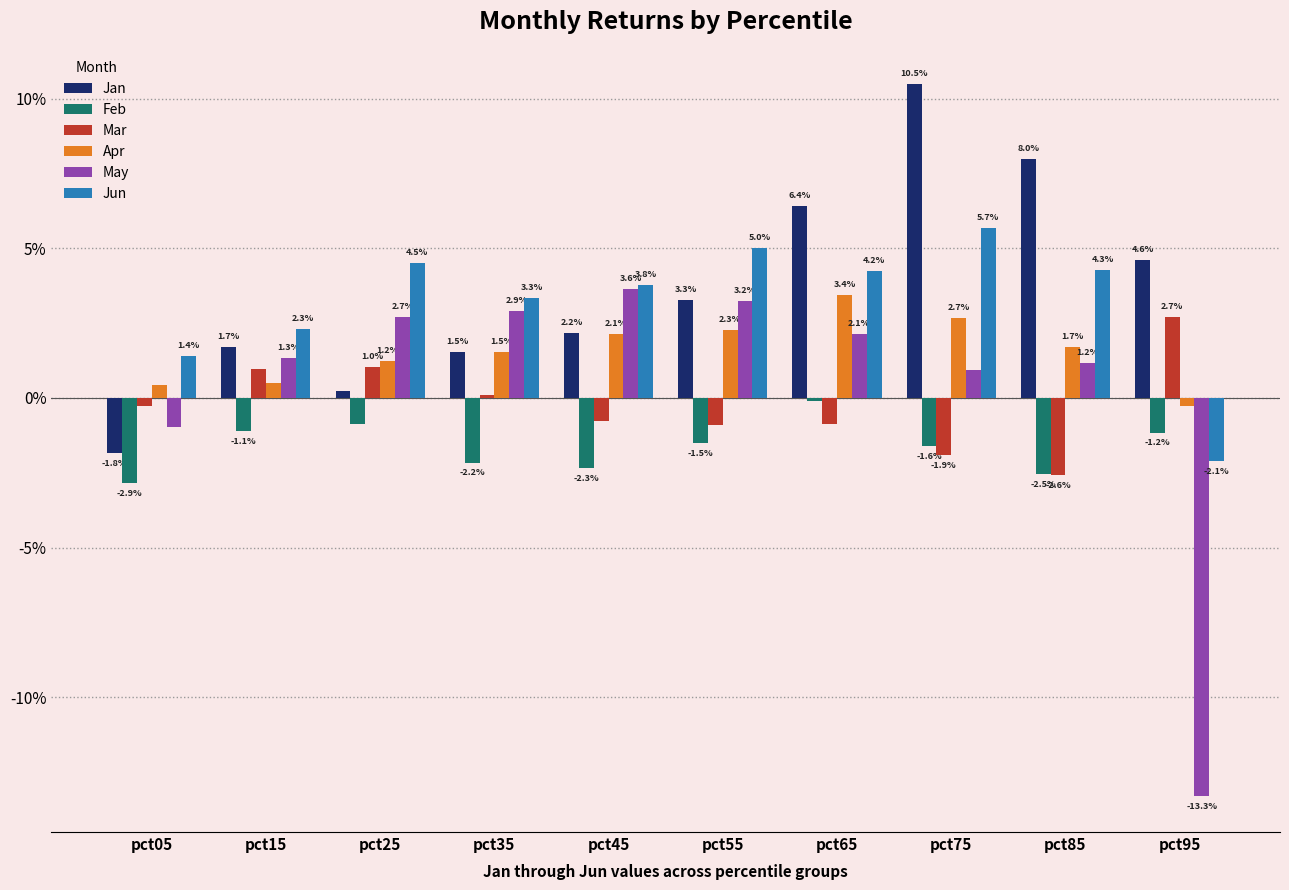

Reading left to right, extract all data points from this chart.

Jan: -0.0	0.0	0.0	0.0	0.0	0.0	0.1	0.1	0.1	0.0
Feb: -0.0	-0.0	-0.0	-0.0	-0.0	-0.0	-0.0	-0.0	-0.0	-0.0
Mar: -0.0	0.0	0.0	0.0	-0.0	-0.0	-0.0	-0.0	-0.0	0.0
Apr: 0.0	0.0	0.0	0.0	0.0	0.0	0.0	0.0	0.0	-0.0
May: -0.0	0.0	0.0	0.0	0.0	0.0	0.0	0.0	0.0	-0.1
Jun: 0.0	0.0	0.0	0.0	0.0	0.0	0.0	0.1	0.0	-0.0